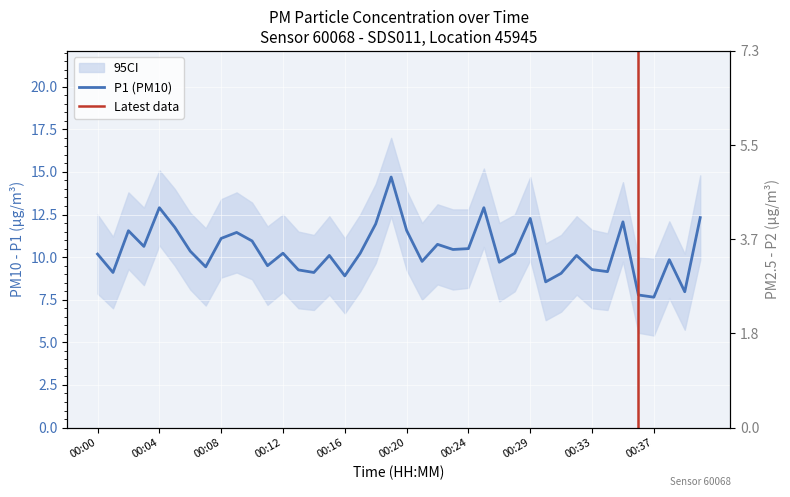

How many data points in P2 are above 4?

20